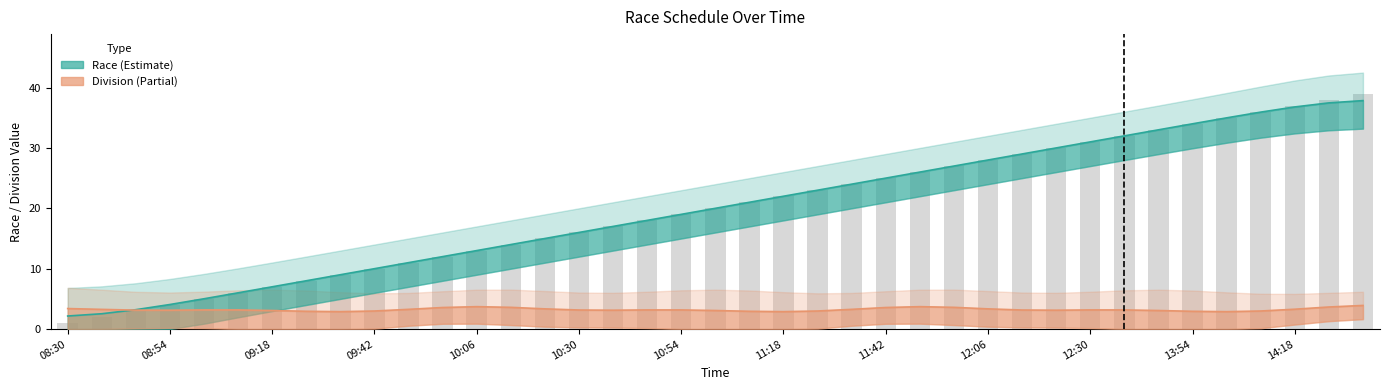

What is the maximum value shown in the chart?

39